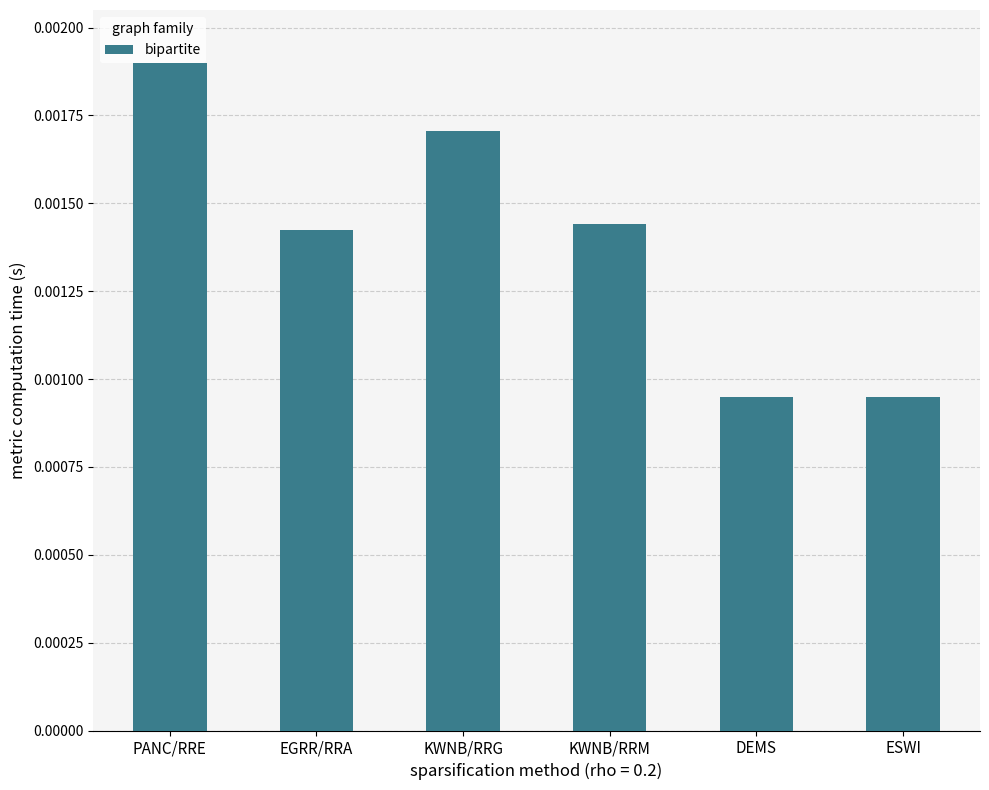

How many values are between 0 and 1?

6